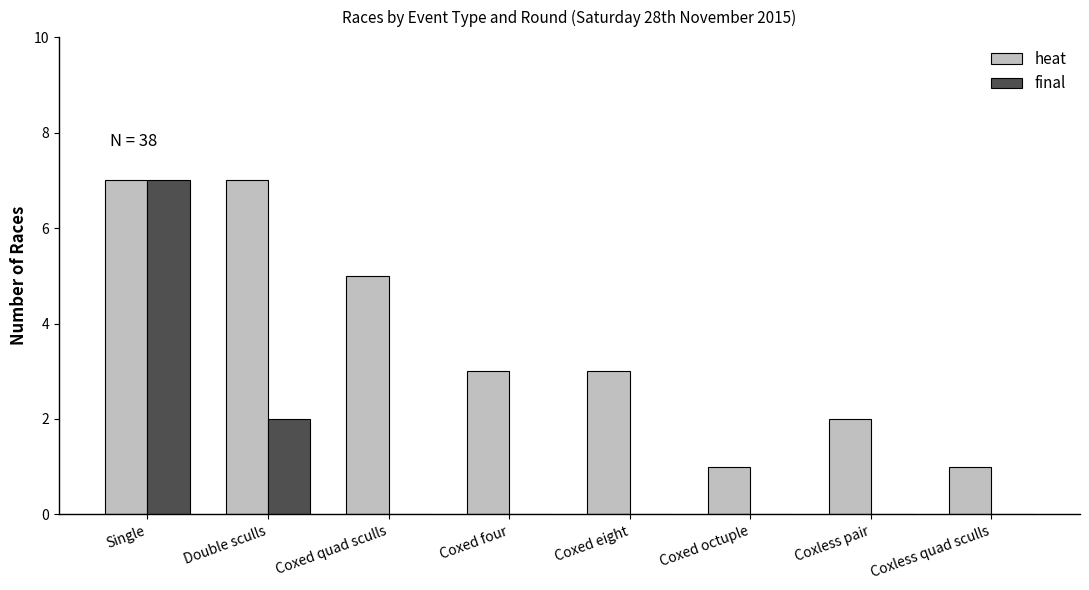

Read the heat value at Coxed eight.

3